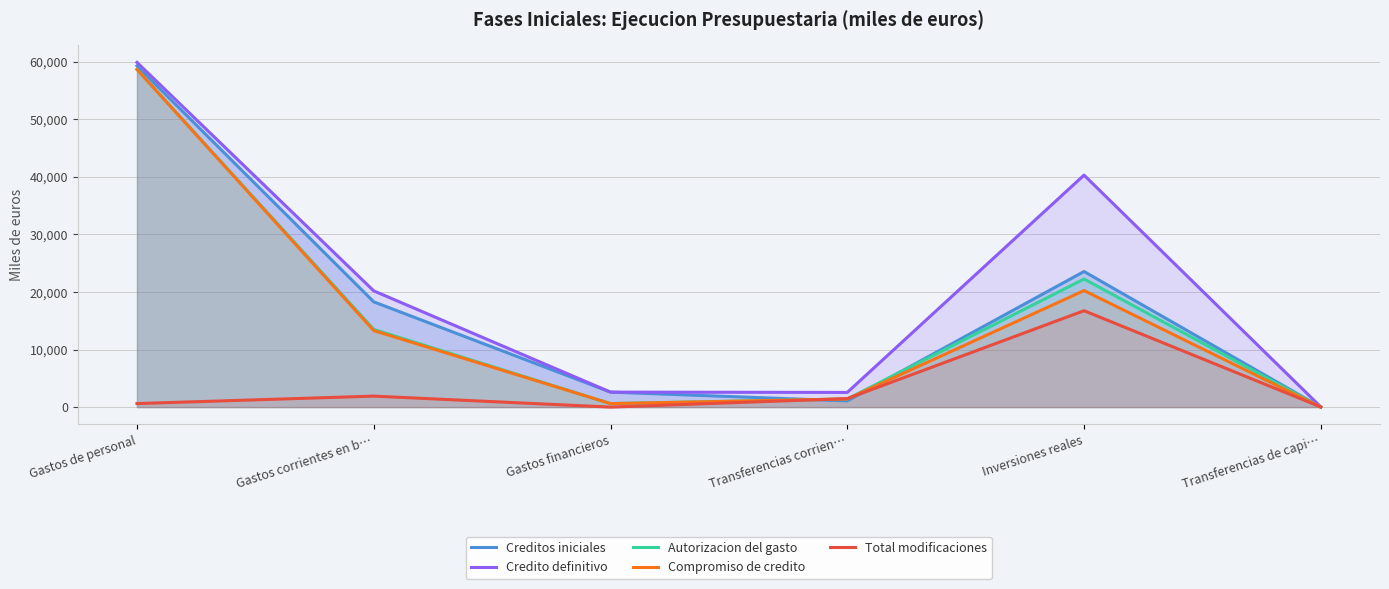

Rank the series by their maximum value, from highest to lowest.

Credito definitivo, Creditos iniciales, Autorizacion del gasto, Compromiso de credito, Total modificaciones